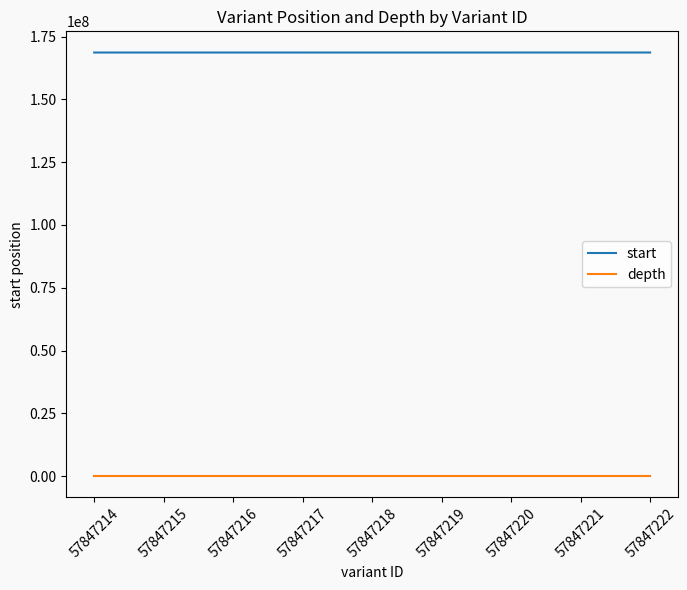

What is the average value of the depth series?

40